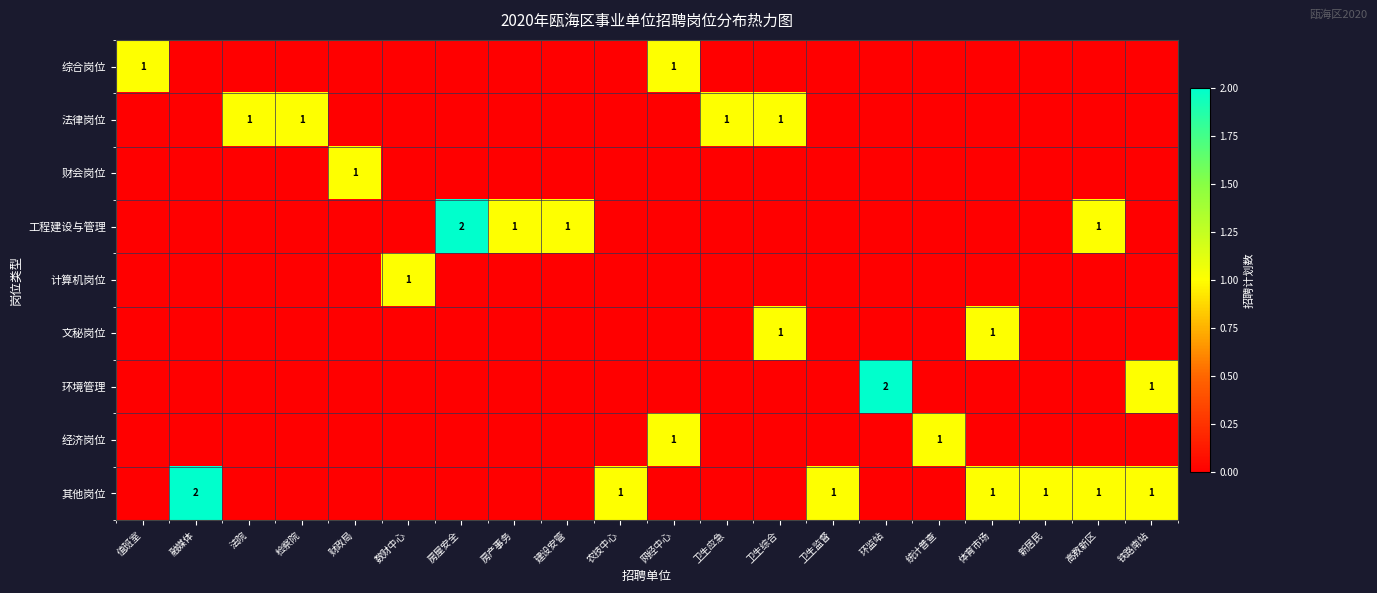

Is the value of 环境管理 at 环监站 greater than the value of 综合岗位 at 值班室?

Yes